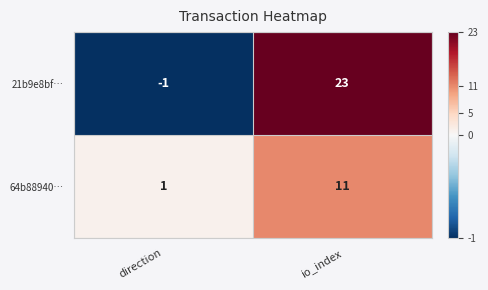

What is the difference between the highest and lowest values at io_index?

12